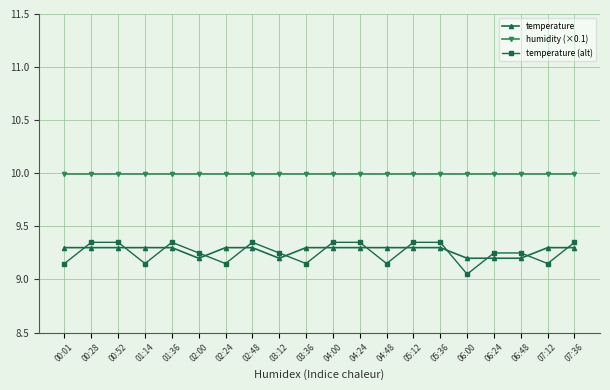

The value of humidity (×0.1) at 04:24 is 10.0. True or false?

True